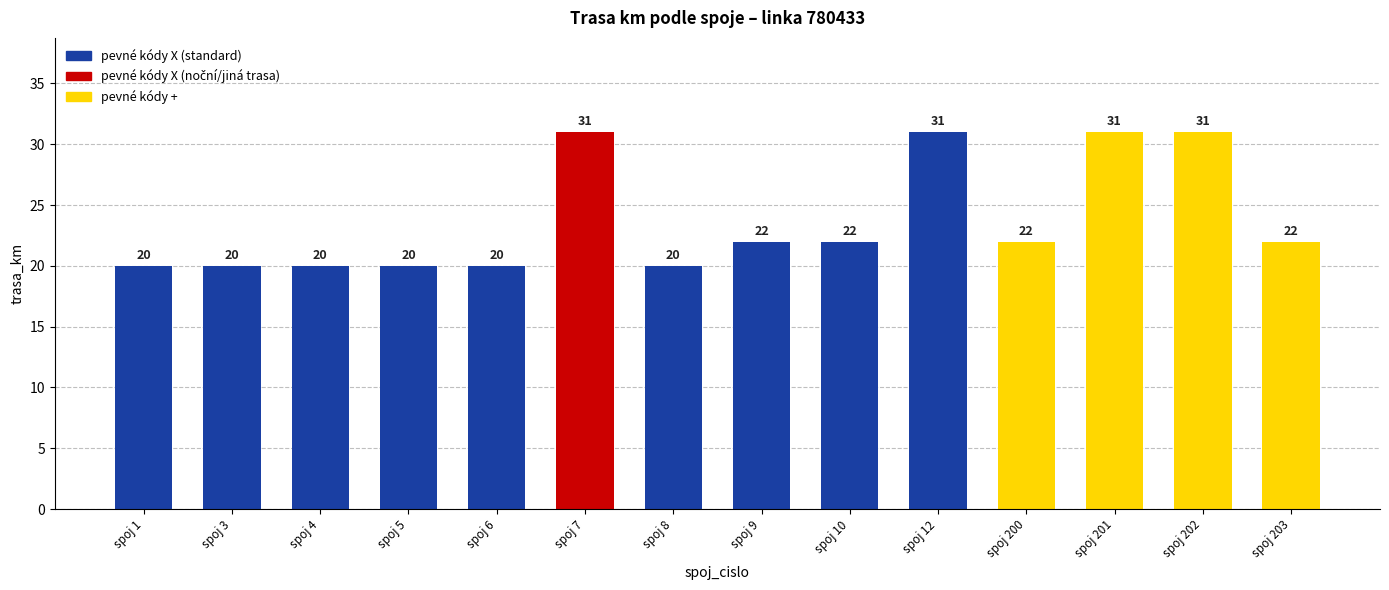

Reading left to right, what are all the values shown in this chart?

20	20	20	20	20	31	20	22	22	31	22	31	31	22